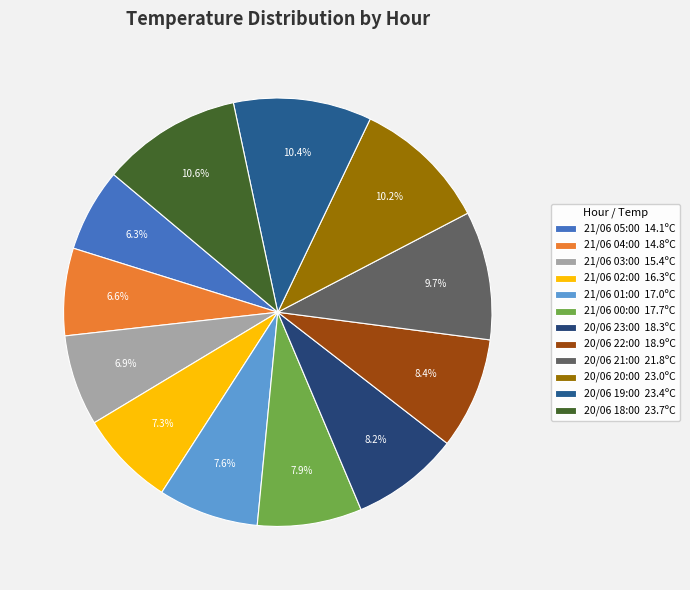

Is it true that 20/06 19:00 is 4% of the pie?

False